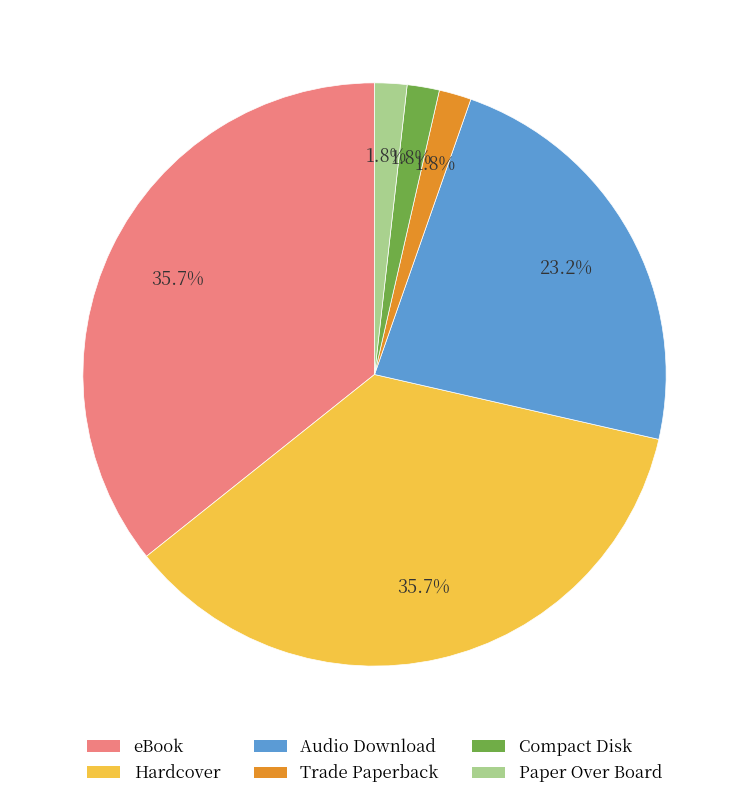

Between Paper Over Board and eBook, which is larger?

eBook